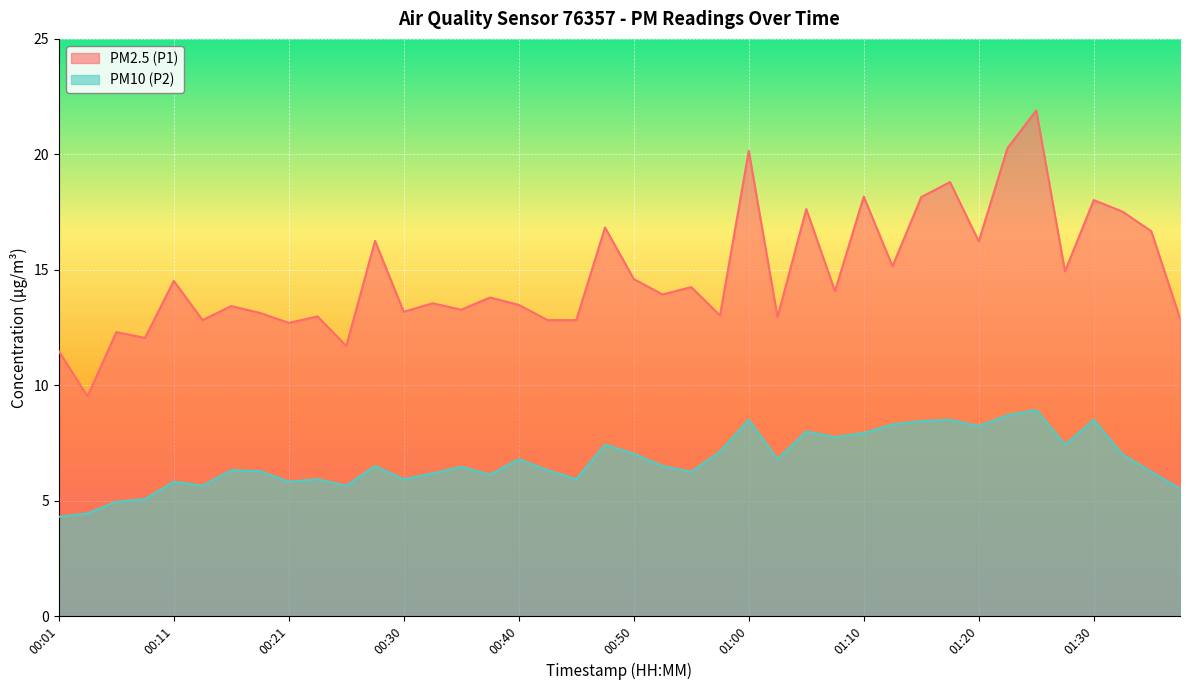

Reading left to right, extract all data points from this chart.

PM2.5 (P1): 11.5	9.5	12.3	12.1	14.5	12.8	13.4	13.1	12.7	13.0	11.7	16.2	13.2	13.6	13.3	13.8	13.5	12.8	12.8	16.8	14.6	13.9	14.2	13.0	20.1	12.9	17.6	14.1	18.2	15.2	18.1	18.8	16.2	20.3	21.9	14.9	18.0	17.5	16.7	12.9
PM10 (P2): 4.3	4.5	5.0	5.1	5.8	5.7	6.3	6.3	5.8	5.9	5.7	6.5	5.9	6.2	6.5	6.1	6.8	6.3	5.9	7.4	7.0	6.5	6.2	7.1	8.5	6.8	8.0	7.8	7.9	8.3	8.4	8.5	8.2	8.7	8.9	7.4	8.5	7.0	6.2	5.5